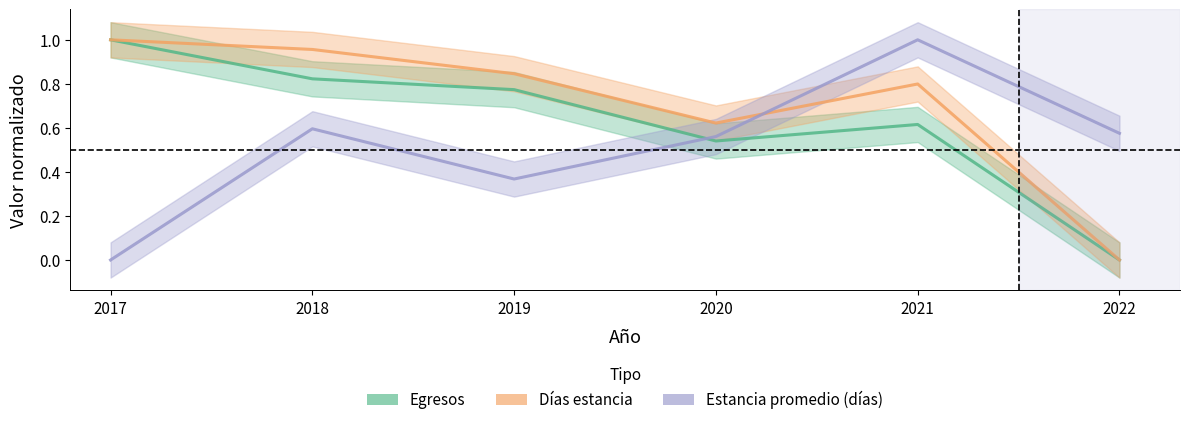

Is the value of Estancia promedio (días) at 2017 greater than the value of Egresos at 2022?

No